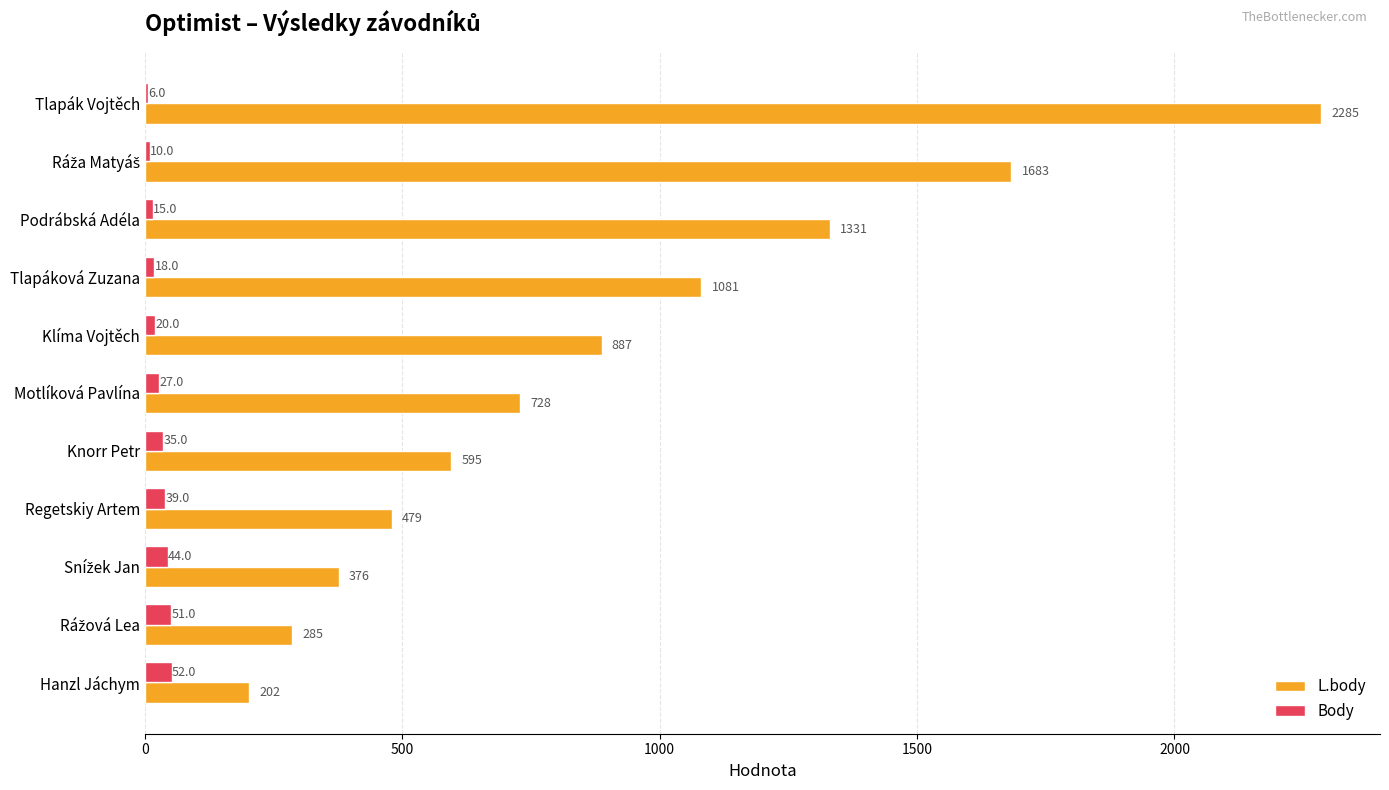

What is the sum of all L.body values?

9932